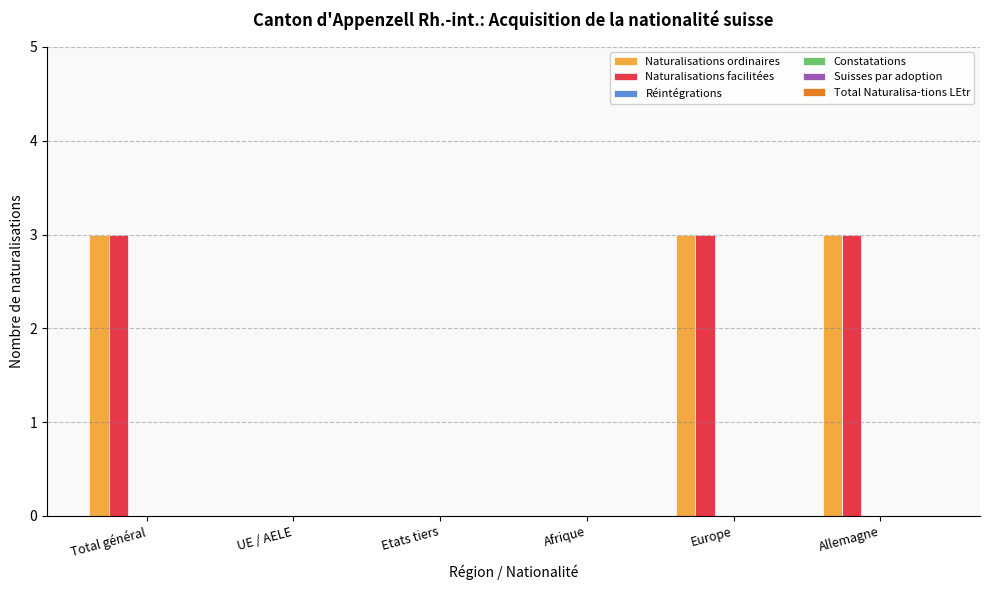

What is the sum of all Naturalisations facilitées values?

9